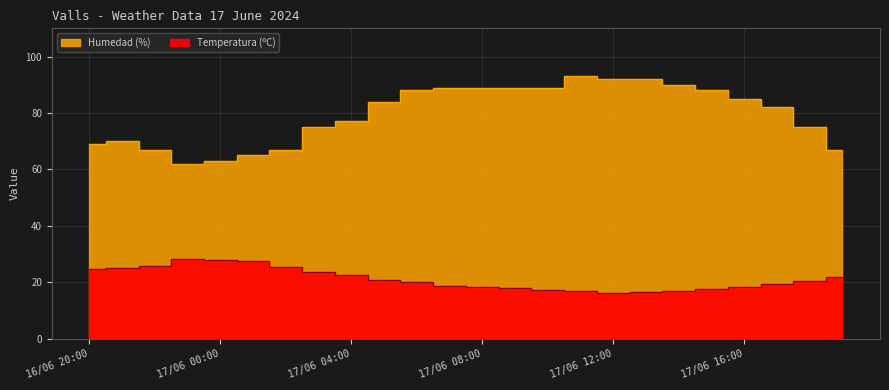

How many values in the Temperatura (ºC) series are below 20?

11